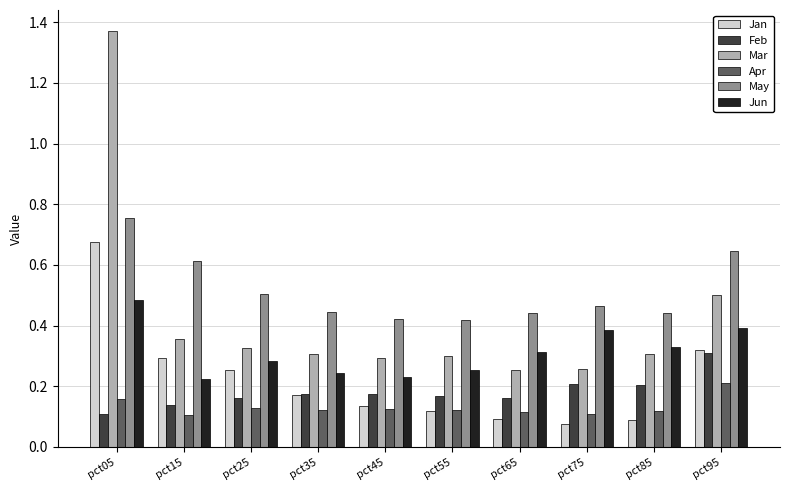

The Jun series shows 0.4 at pct75. True or false?

True